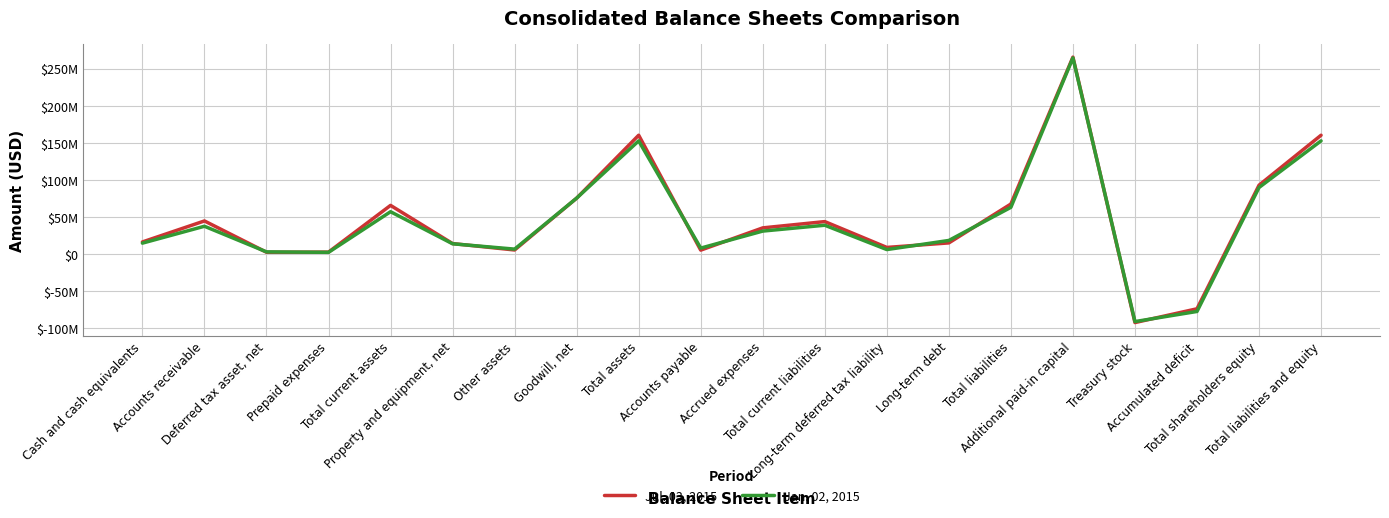

In Jul. 03, 2015, how many points are higher than both neighbors (excluding endpoints)?

5